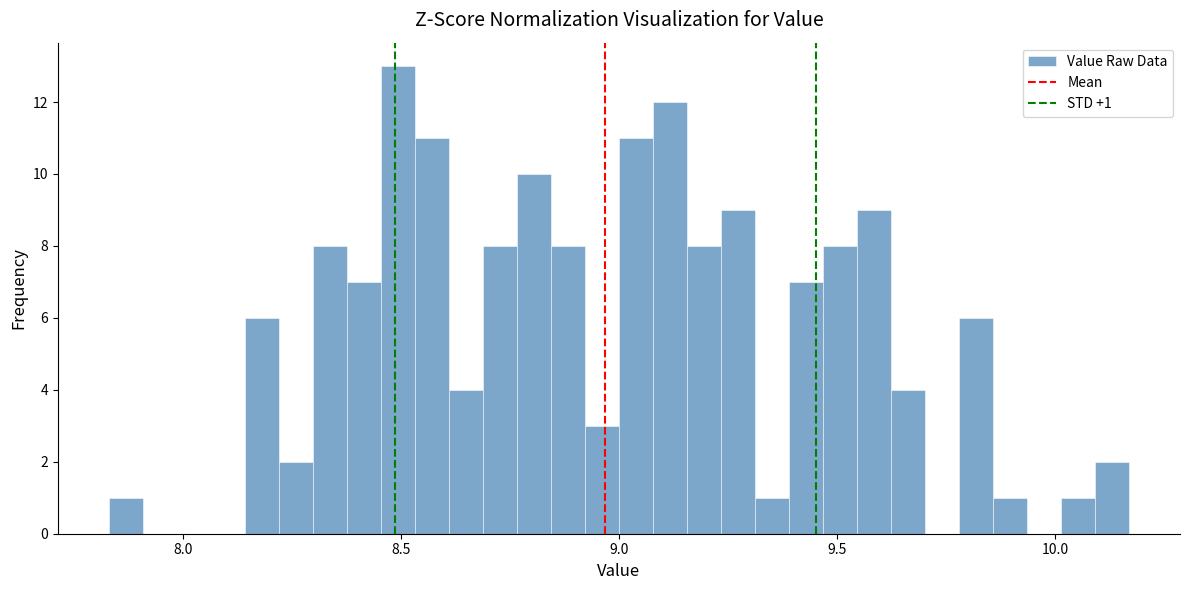

Read against the x-axis, roughly where is the centre of the tallest bar?

8.50